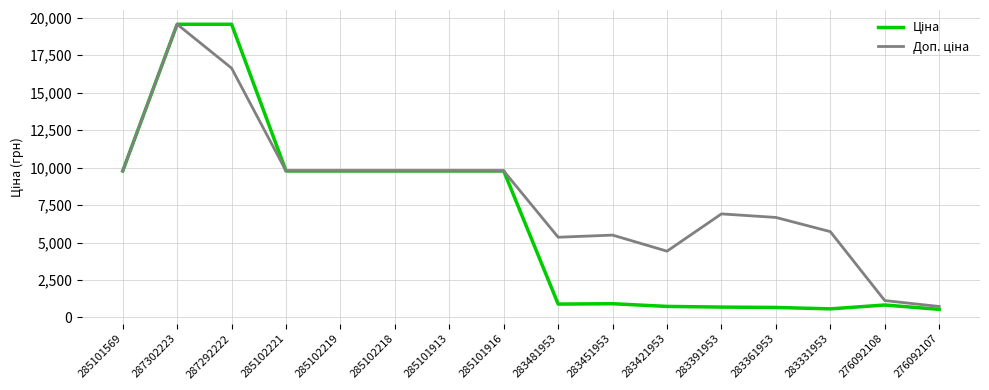

At which category is the sum across all series the highest?

287302223